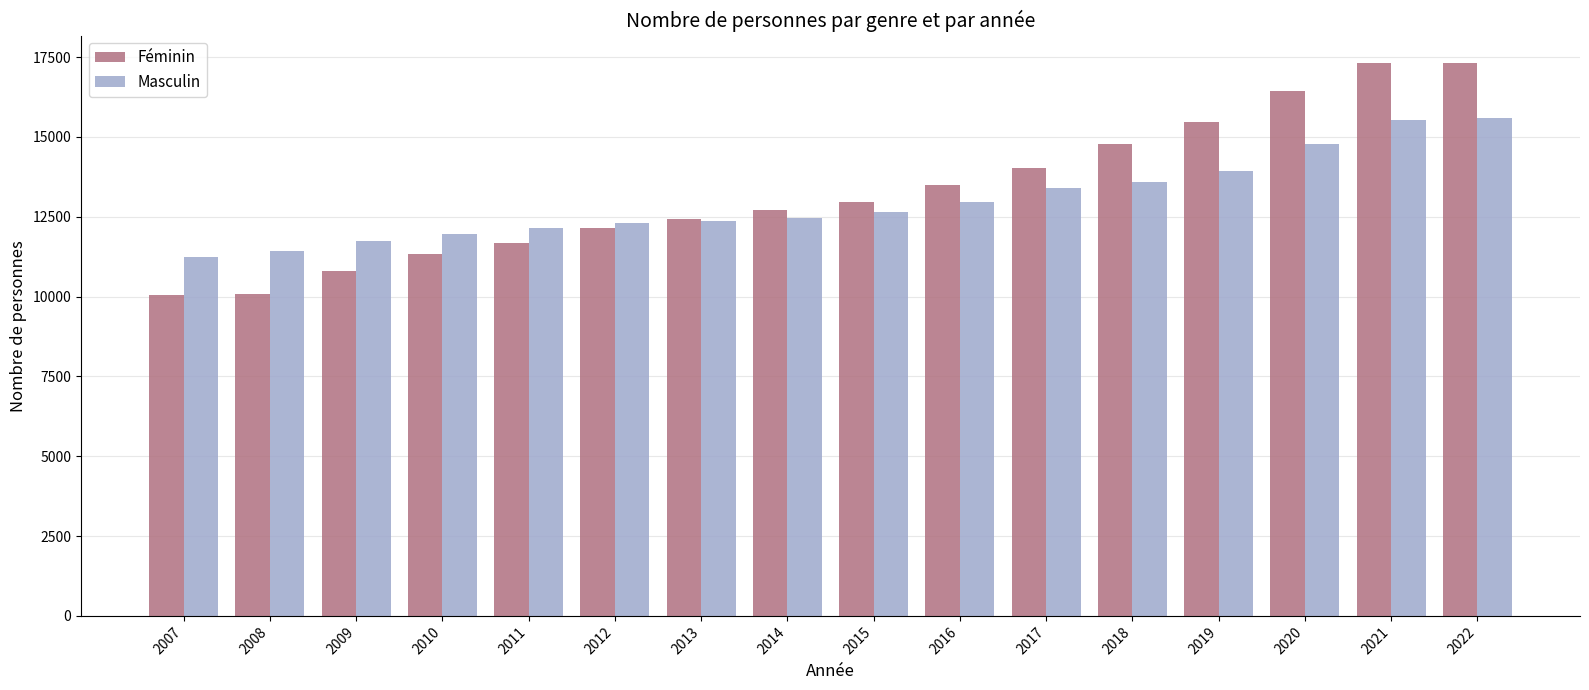

True or false: Masculin has a value of 12361 at 2013.

True